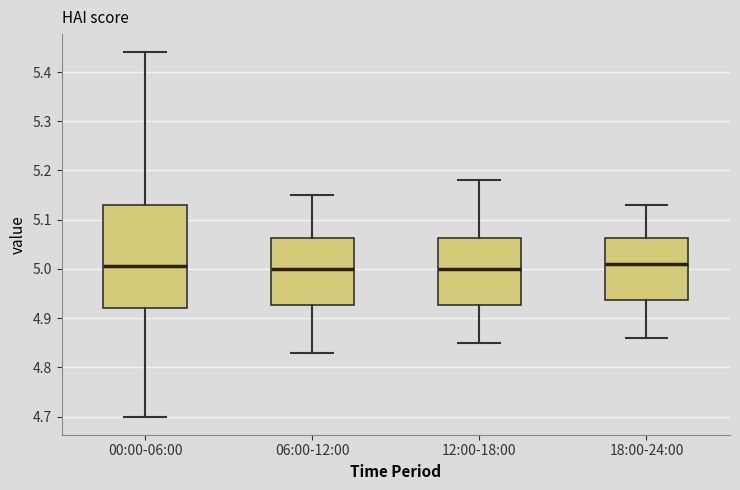

Reading left to right, transcribe this box plot: for each box, give where its median line is, the range the box spans, and where its two whiskers end, as read against the y-axis. The values are not printed on the chart, so give them approximately, as read against the axis.

00:00-06:00: median 5.01, box 4.92 to 5.13, whiskers 4.70 to 5.44
06:00-12:00: median 5.00, box 4.93 to 5.06, whiskers 4.83 to 5.15
12:00-18:00: median 5.00, box 4.93 to 5.06, whiskers 4.85 to 5.18
18:00-24:00: median 5.01, box 4.94 to 5.06, whiskers 4.86 to 5.13